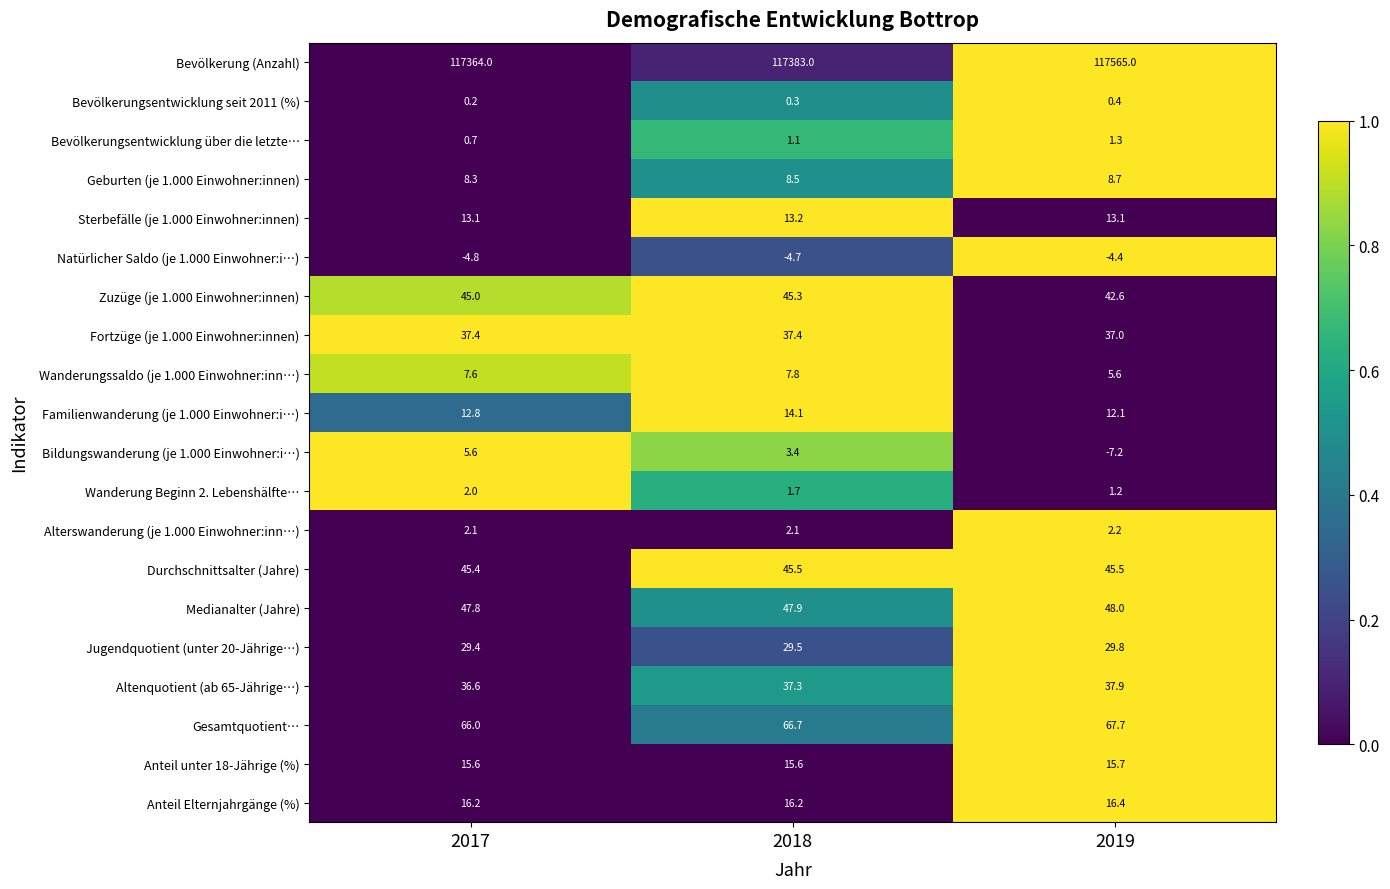

What is the greatest value displayed?

117565.0